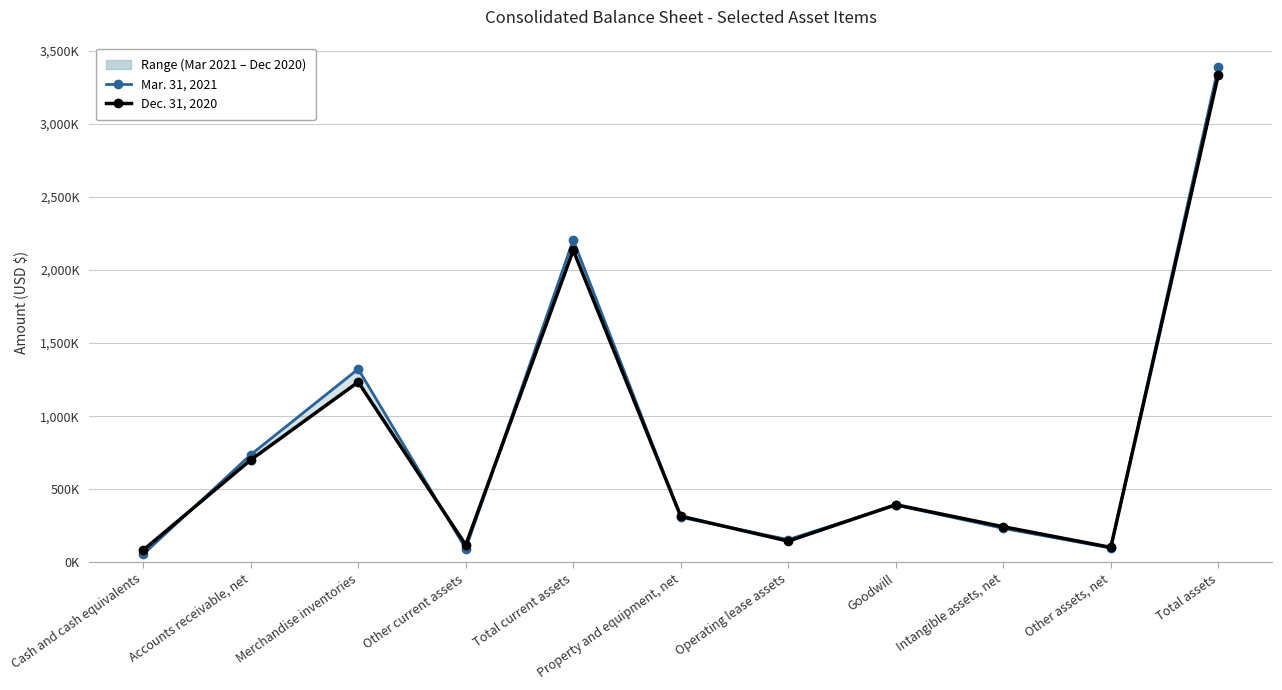

At Cash and cash equivalents, list the series in order from largest to smallest.

Dec. 31, 2020, Mar. 31, 2021